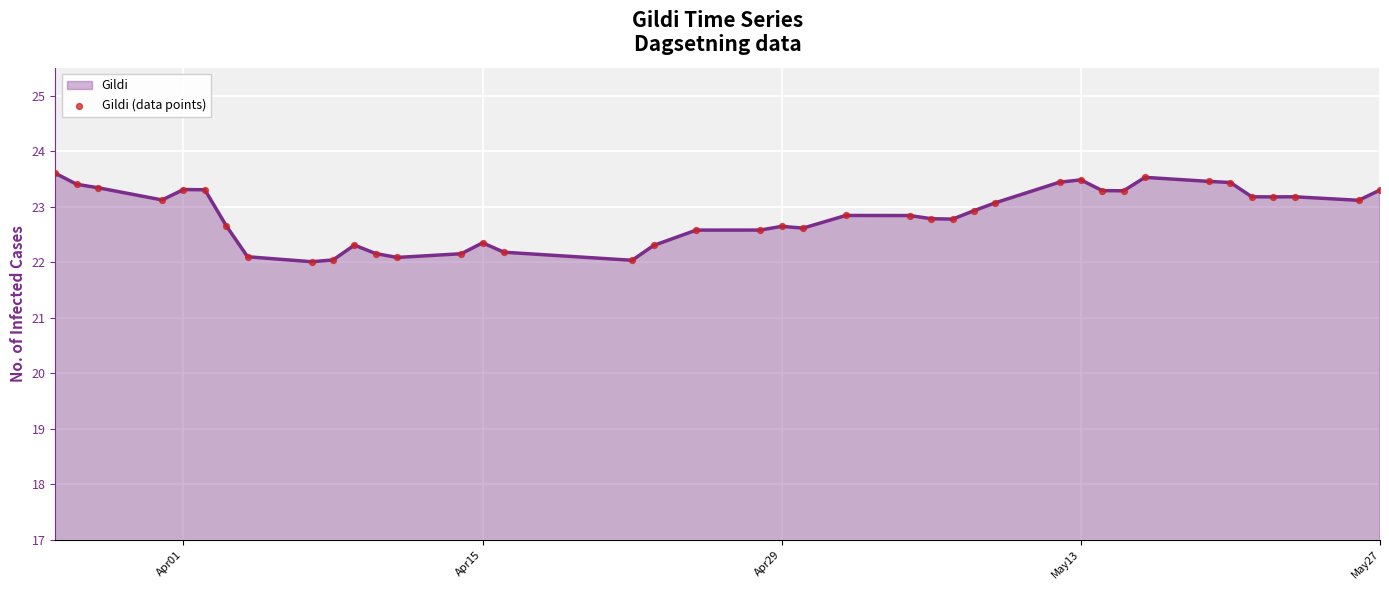

What is the minimum value shown in the chart?

22.0